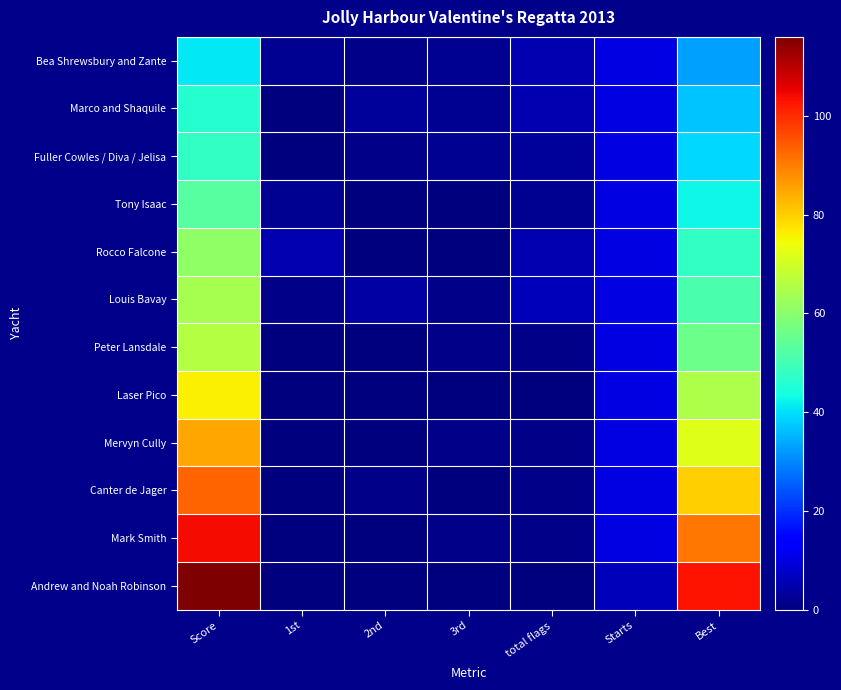

Reading left to right, list all the values displayed in this chart.

Bea Shrewsbury and Zante: Score=41	1st=2	2nd=1	3rd=2	total flags=5	Starts=10	Best=33
Marco and Shaquile: Score=46	1st=0	2nd=3	3rd=2	total flags=5	Starts=10	Best=37
Fuller Cowles / Diva / Jelisa: Score=48	1st=0	2nd=1	3rd=2	total flags=3	Starts=10	Best=39
Tony Isaac: Score=53	1st=2	2nd=0	3rd=0	total flags=2	Starts=10	Best=43
Rocco Falcone: Score=61	1st=5	2nd=0	3rd=0	total flags=5	Starts=10	Best=48
Louis Bavay: Score=64	1st=1	2nd=4	3rd=1	total flags=6	Starts=10	Best=51
Peter Lansdale: Score=66	1st=0	2nd=0	3rd=1	total flags=1	Starts=10	Best=56
Laser Pico: Score=76	1st=0	2nd=0	3rd=0	total flags=0	Starts=10	Best=65
Mervyn Cully: Score=85	1st=0	2nd=0	3rd=1	total flags=1	Starts=10	Best=72
Canter de Jager: Score=93	1st=0	2nd=1	3rd=0	total flags=1	Starts=10	Best=80
Mark Smith: Score=104	1st=0	2nd=0	3rd=1	total flags=1	Starts=10	Best=91
Andrew and Noah Robinson: Score=116	1st=0	2nd=0	3rd=0	total flags=0	Starts=6	Best=103